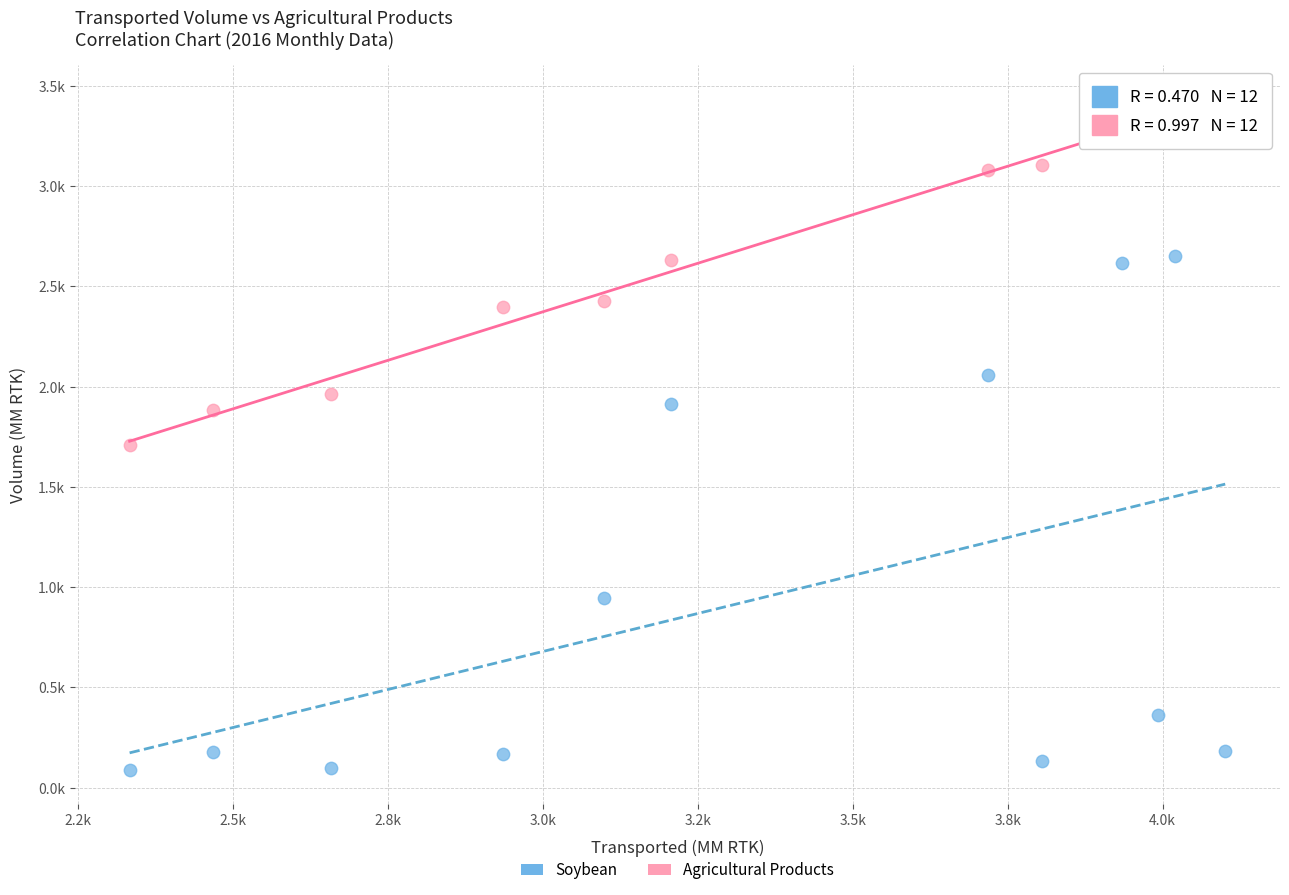

What are all the series names shown in the legend?

Soybean, Agricultural Products